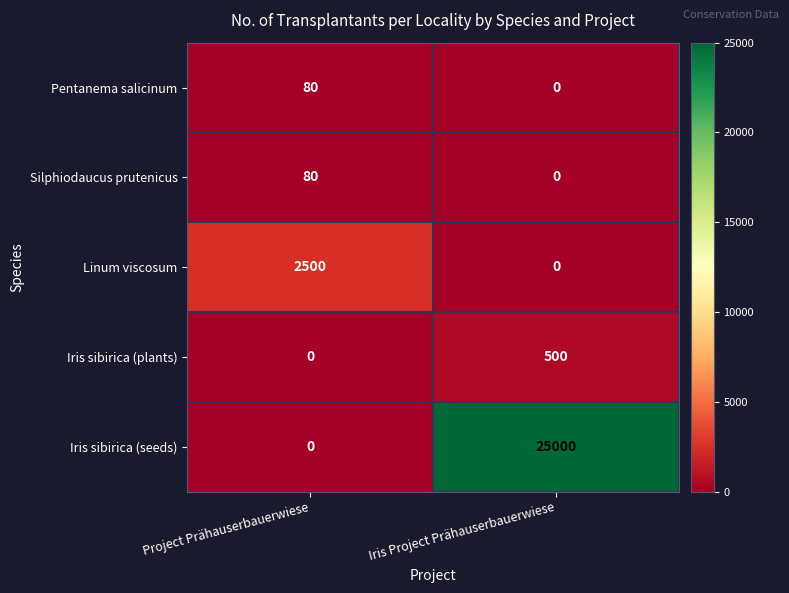

Reading right to left, extract all data points from this chart.

Pentanema salicinum: 0	80
Silphiodaucus prutenicus: 0	80
Linum viscosum: 0	2500
Iris sibirica (plants): 500	0
Iris sibirica (seeds): 25000	0